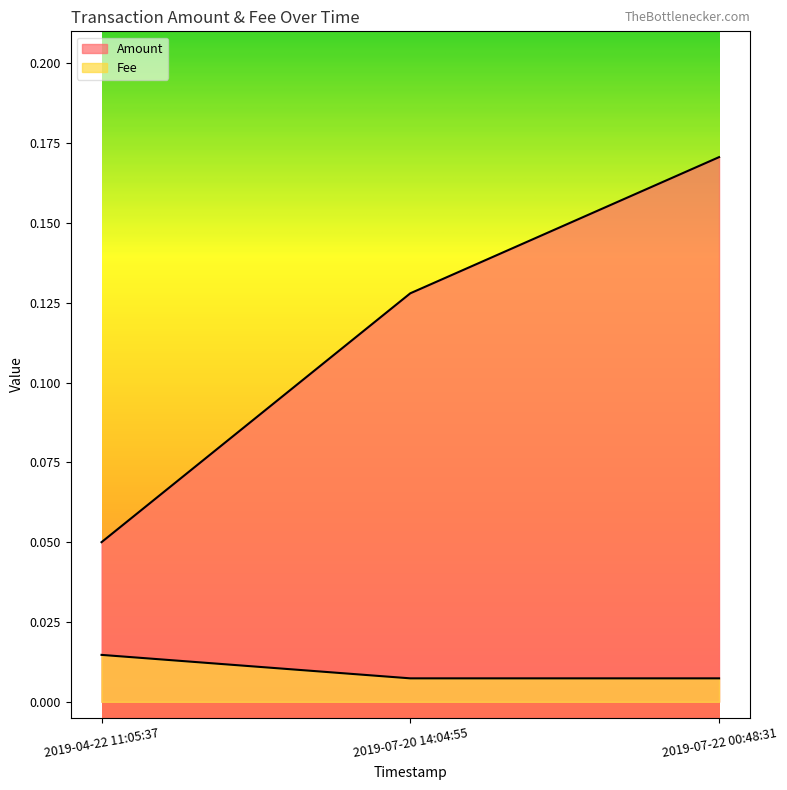

Rank the series at 2019-07-20 14:04:55 from lowest to highest value.

Fee, Amount